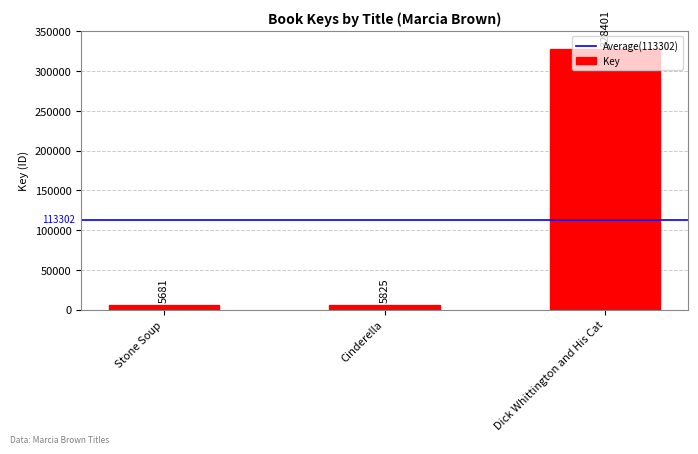

Rank the categories by value from lowest to highest.

Stone Soup, Cinderella, Dick Whittington and His Cat